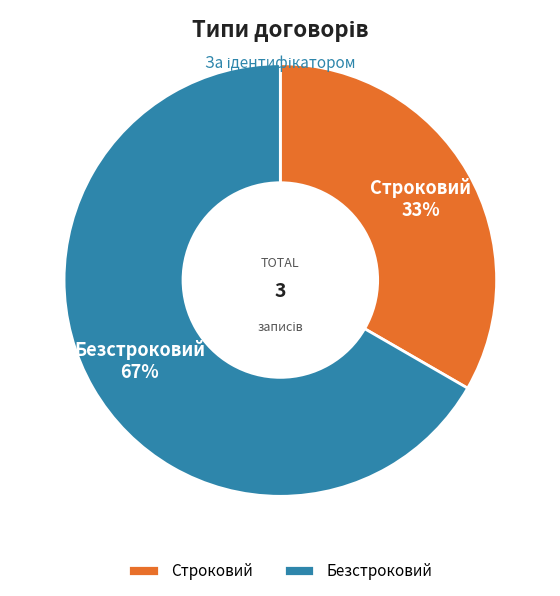

To the nearest percent, what is the combined percentage of Безстроковий and Строковий?

100%